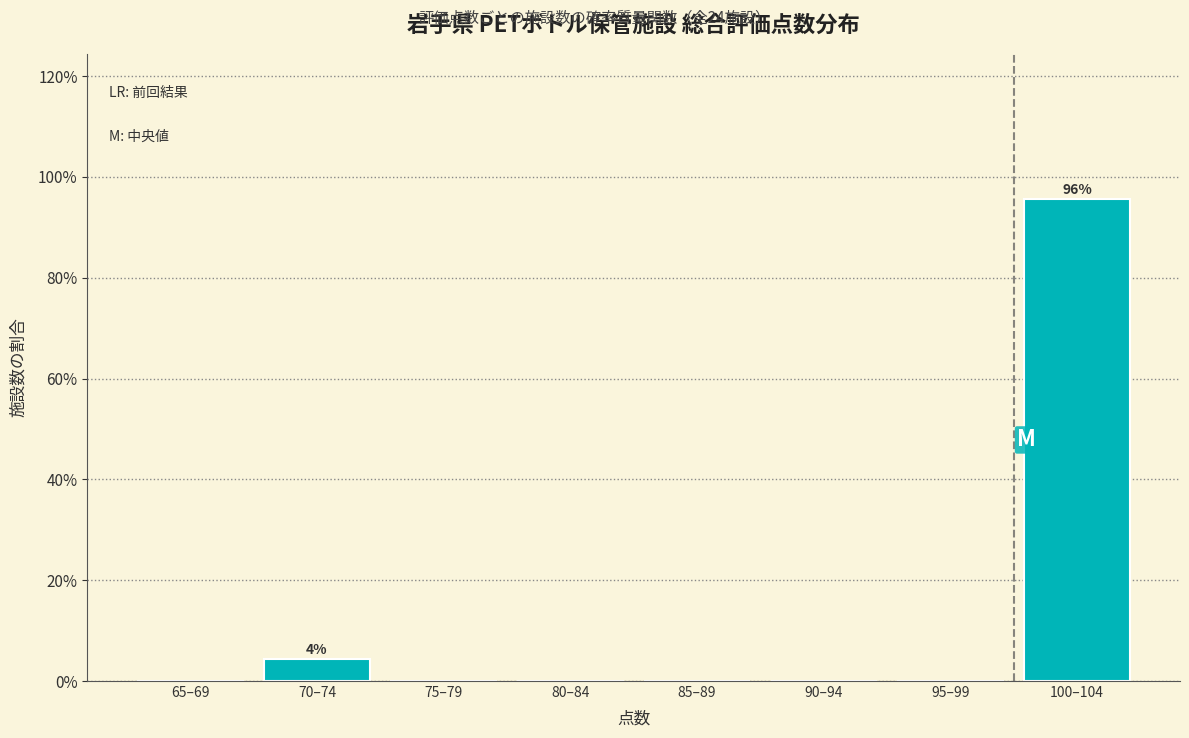

Reading right to left, list all the values displayed in this chart.

100–104=95.7	95–99=0.0	90–94=0.0	85–89=0.0	80–84=0.0	75–79=0.0	70–74=4.3	65–69=0.0